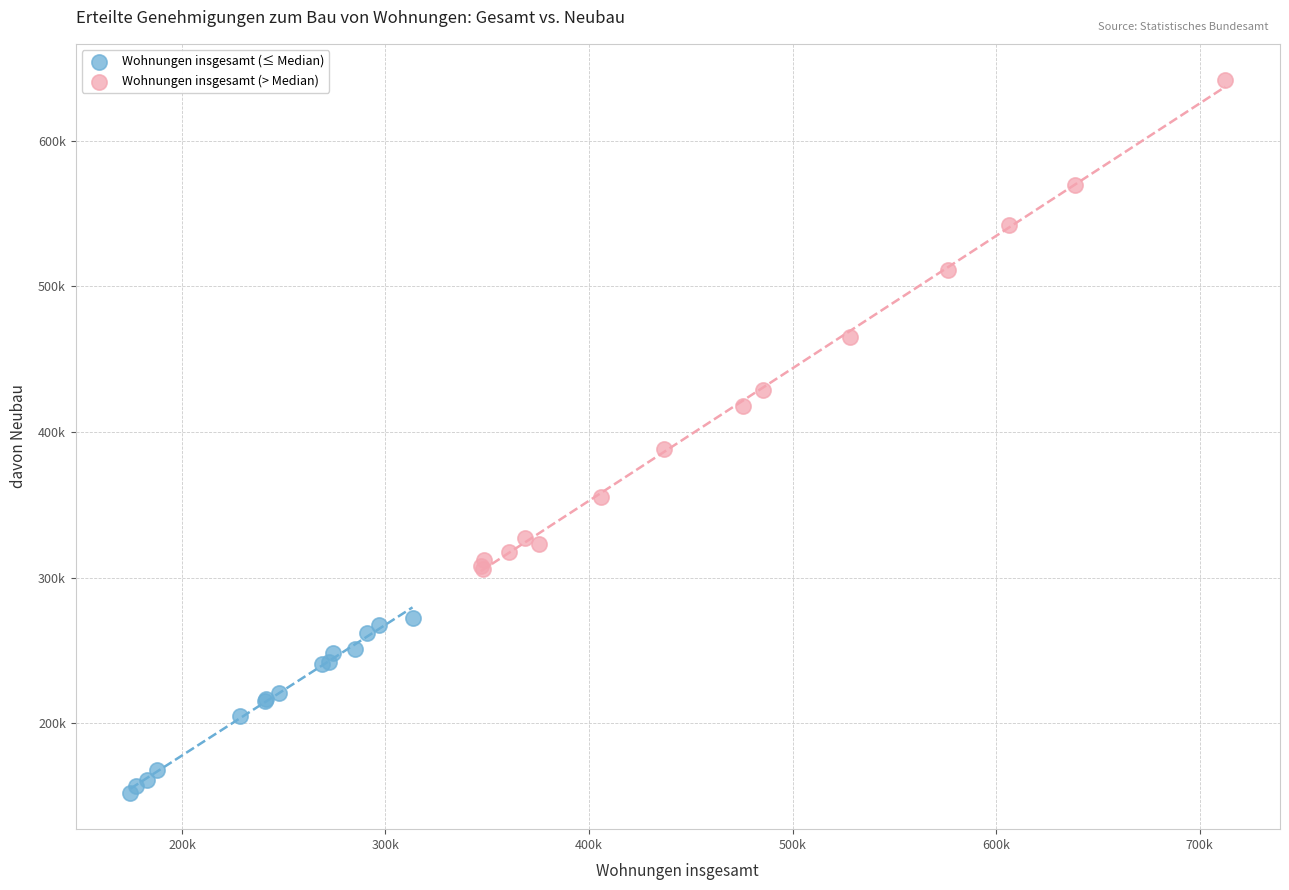

Which series has the widest spread of Y values?

Wohnungen insgesamt (> Median)